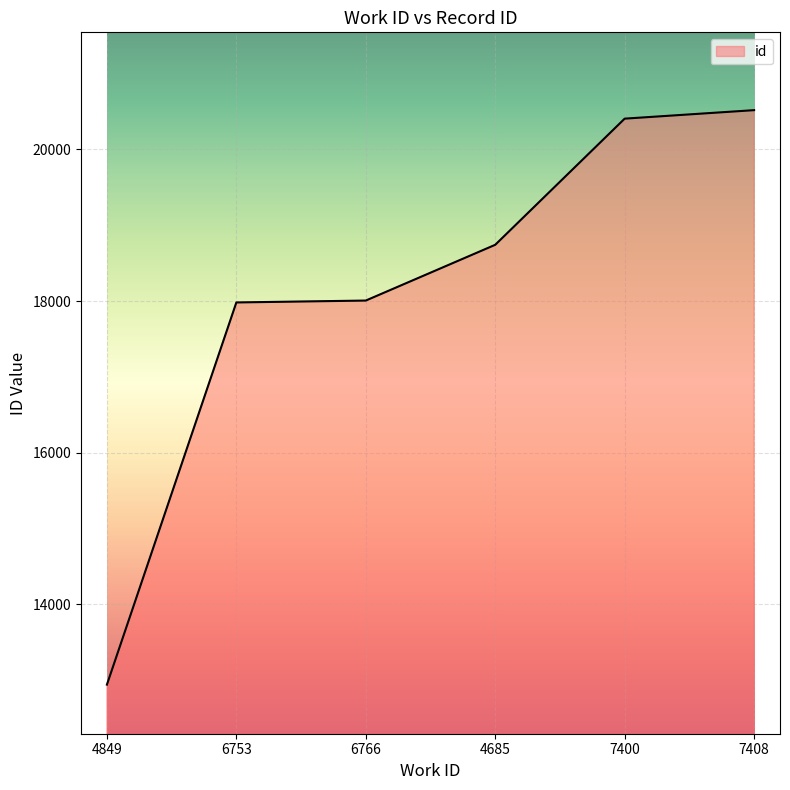

Between 7408 and 4849, which is larger?

7408